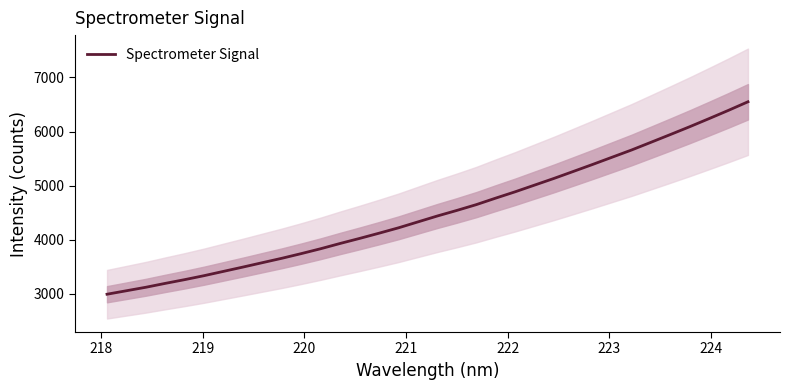

What is the value of the 20th point from the left?

4650.2